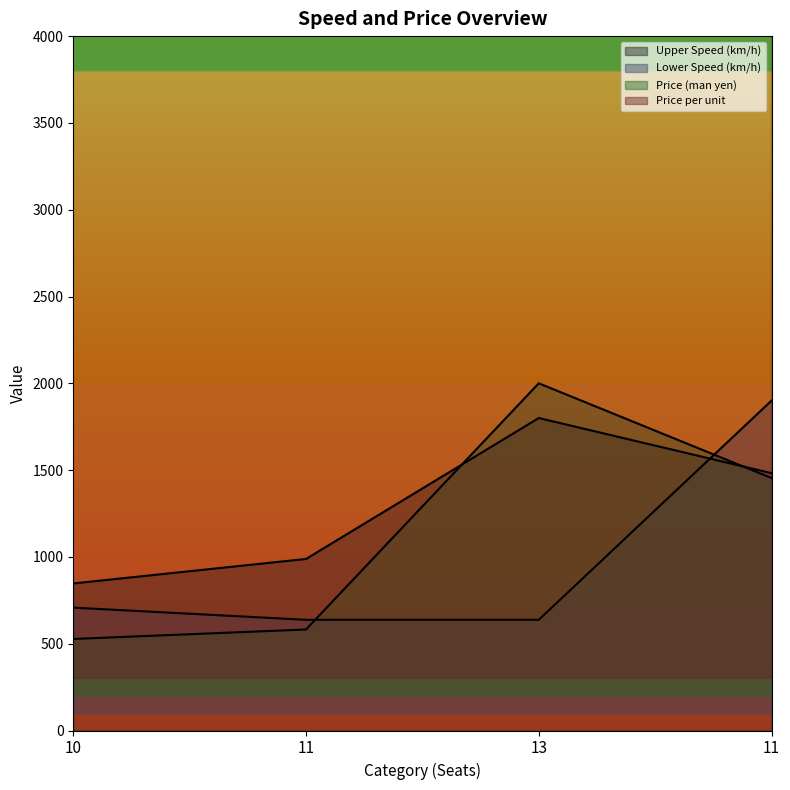

Between which two adjacent categories do Upper Speed (km/h) and Lower Speed (km/h) first intersect?

13 and 11